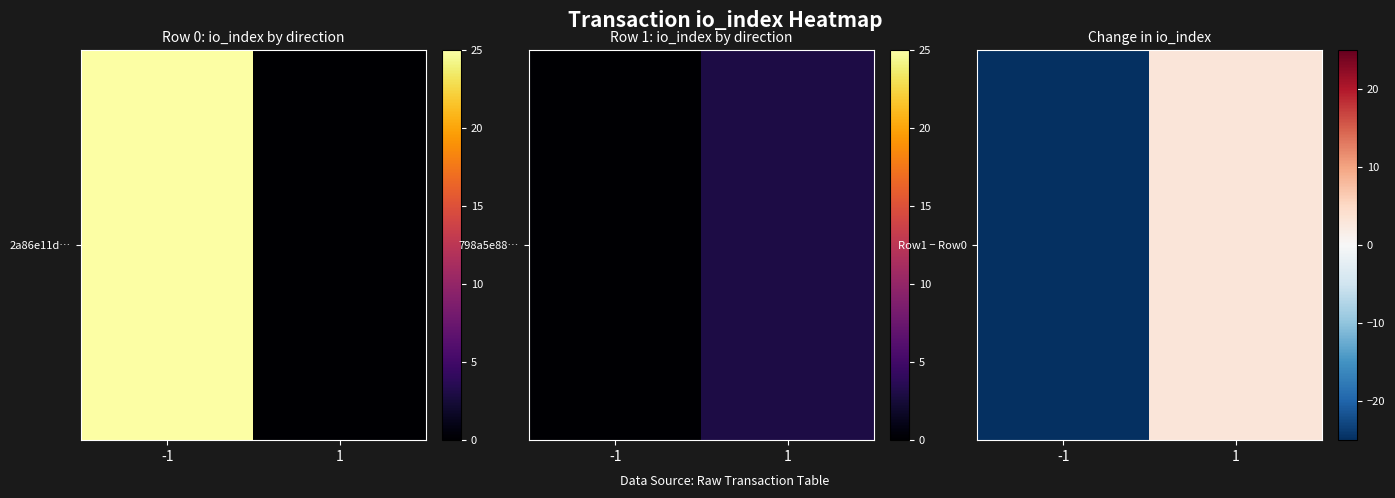

What is the greatest value displayed?

3